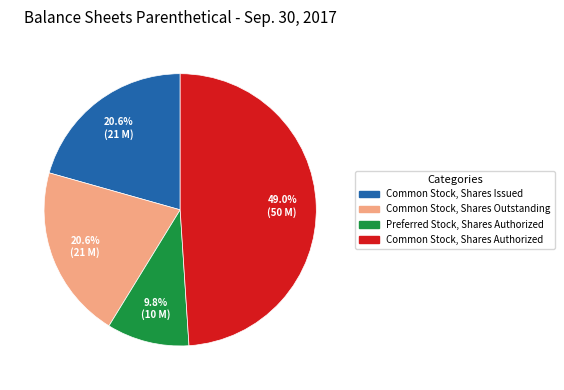

To the nearest percent, what is the combined percentage of Common Stock, Shares Authorized and Preferred Stock, Shares Authorized?

59%